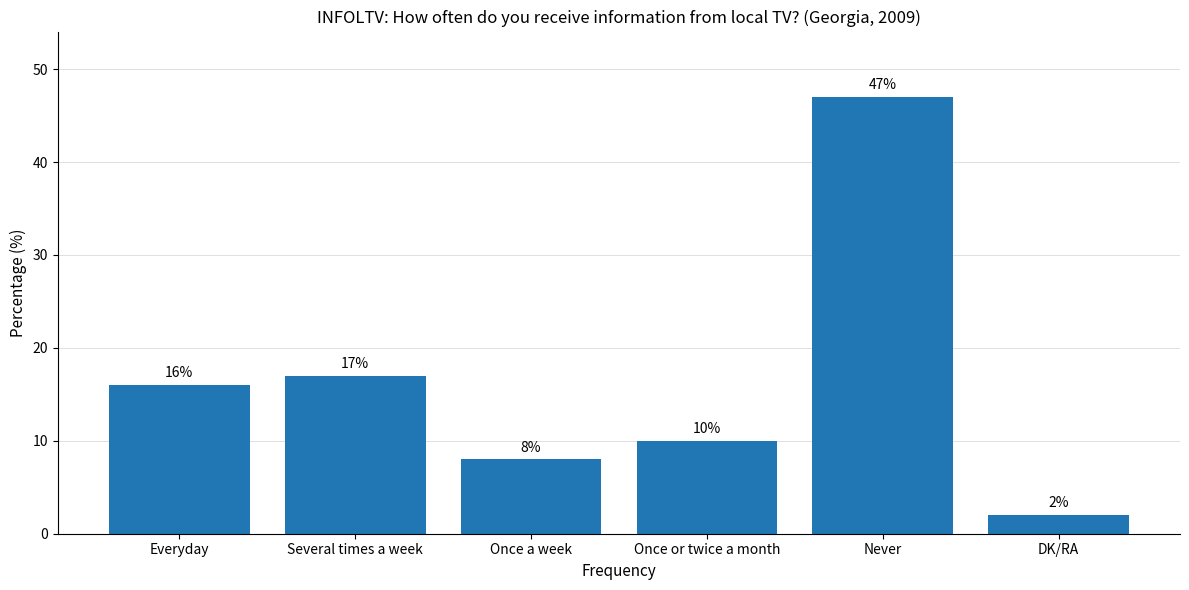

List the labels in order of value, smallest first.

DK/RA, Once a week, Once or twice a month, Everyday, Several times a week, Never